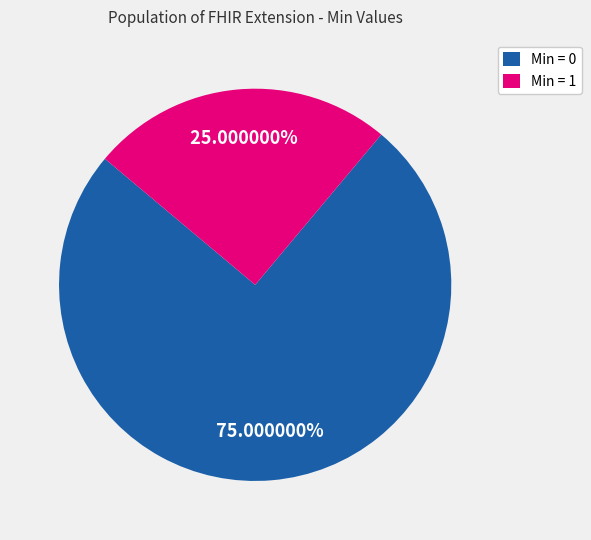

Is there a majority slice in this chart?

Yes